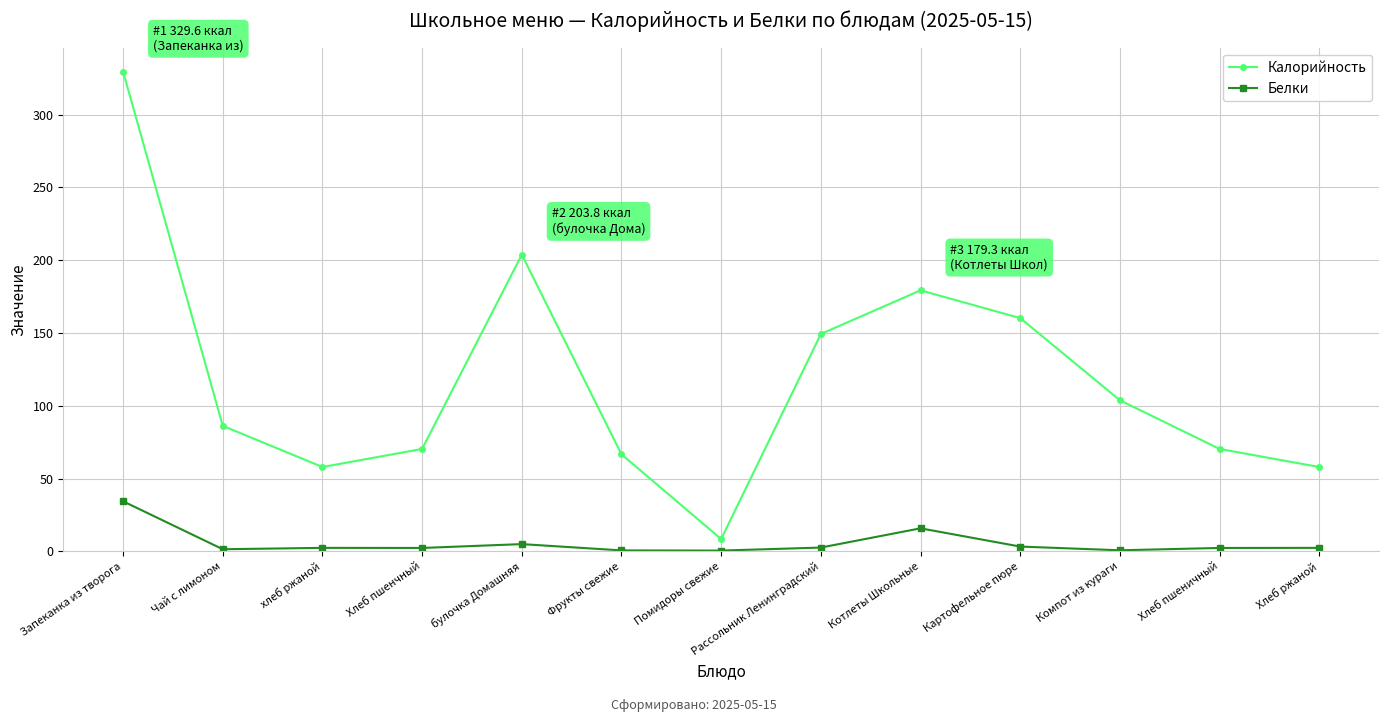

In Белки, how many points are higher than both neighbors (excluding endpoints)?

3